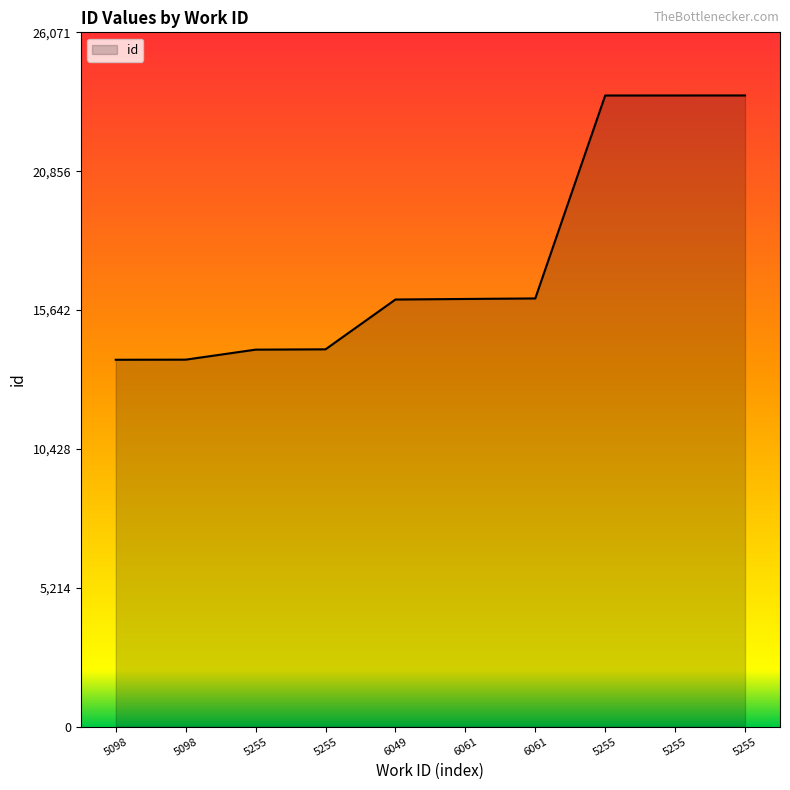

Does the chart have visible grid lines?

No